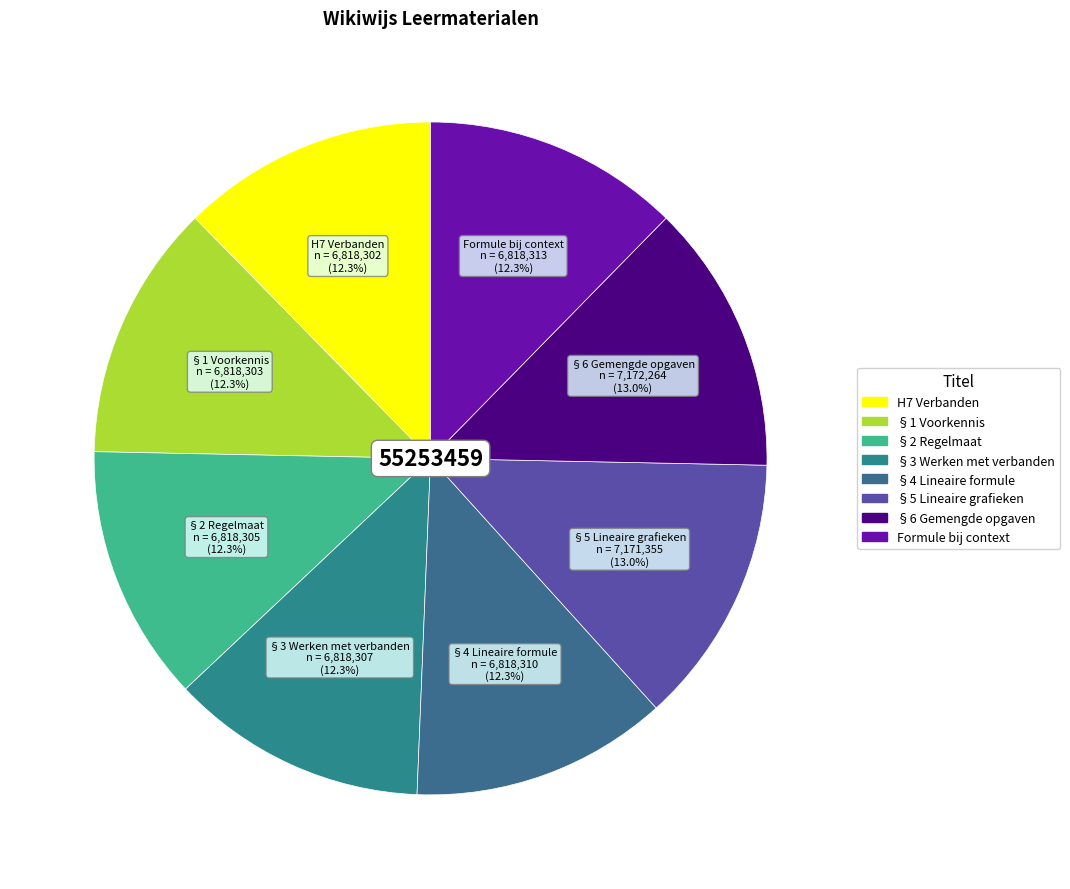

What is the ratio of the value at §5 Lineaire grafieken to the value at §6 Gemengde opgaven?

1.0